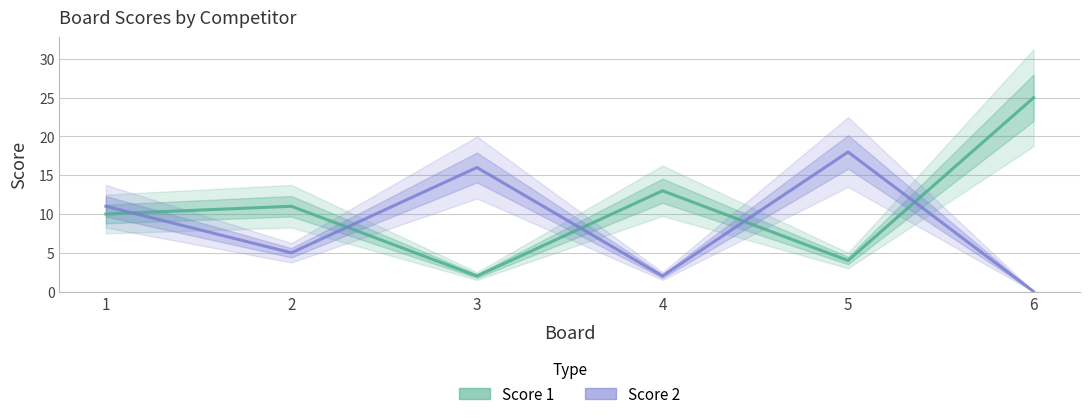

What is the difference between the Score 2 values at 6 and 5?

18